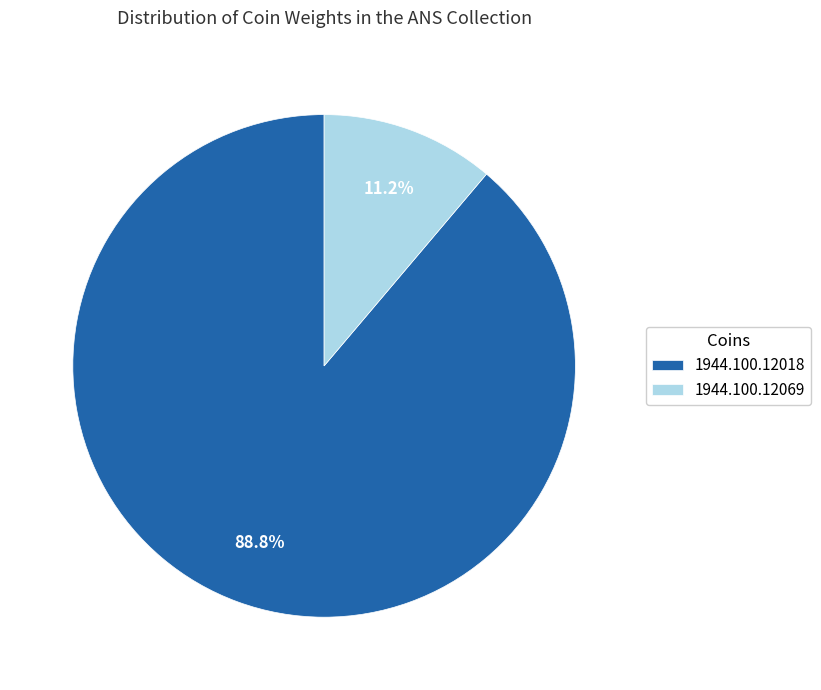

What is the majority slice?

1944.100.12018